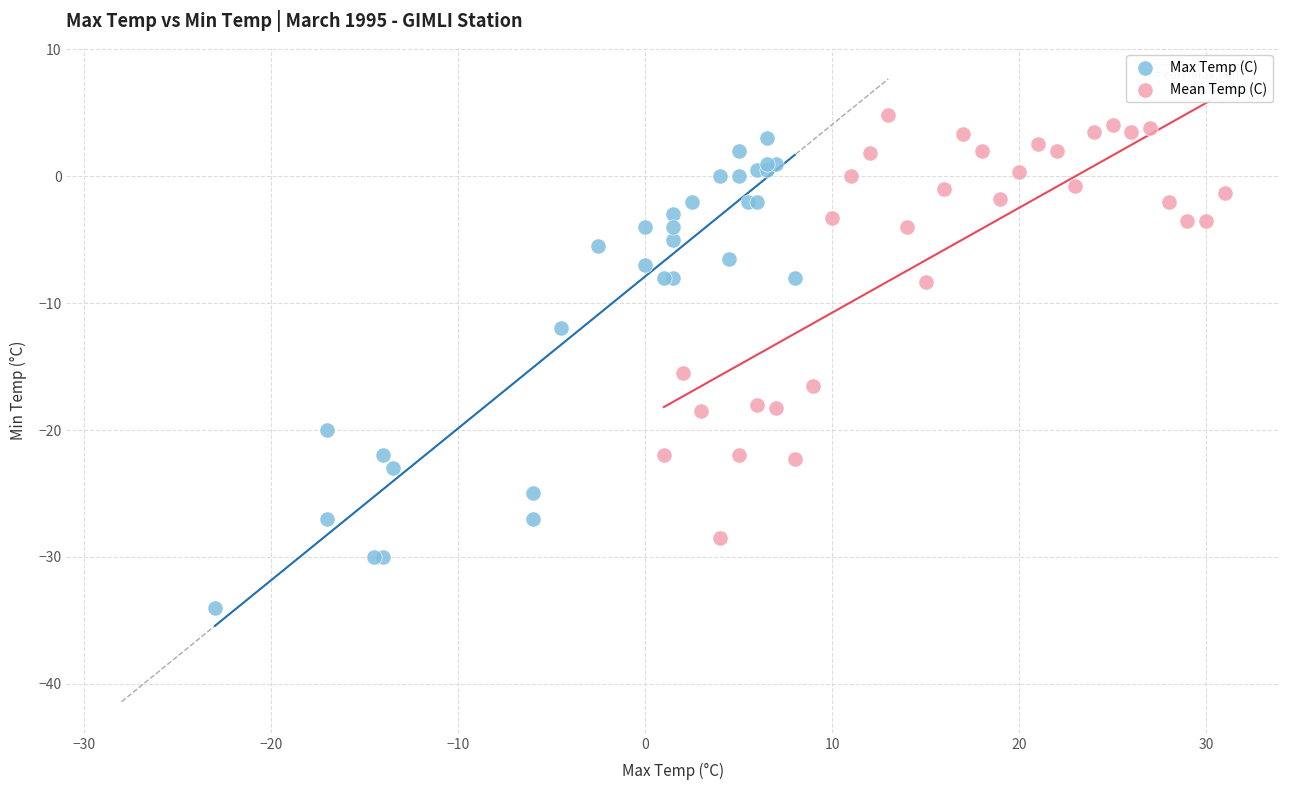

Which series has the widest spread of Y values?

Max Temp (C)